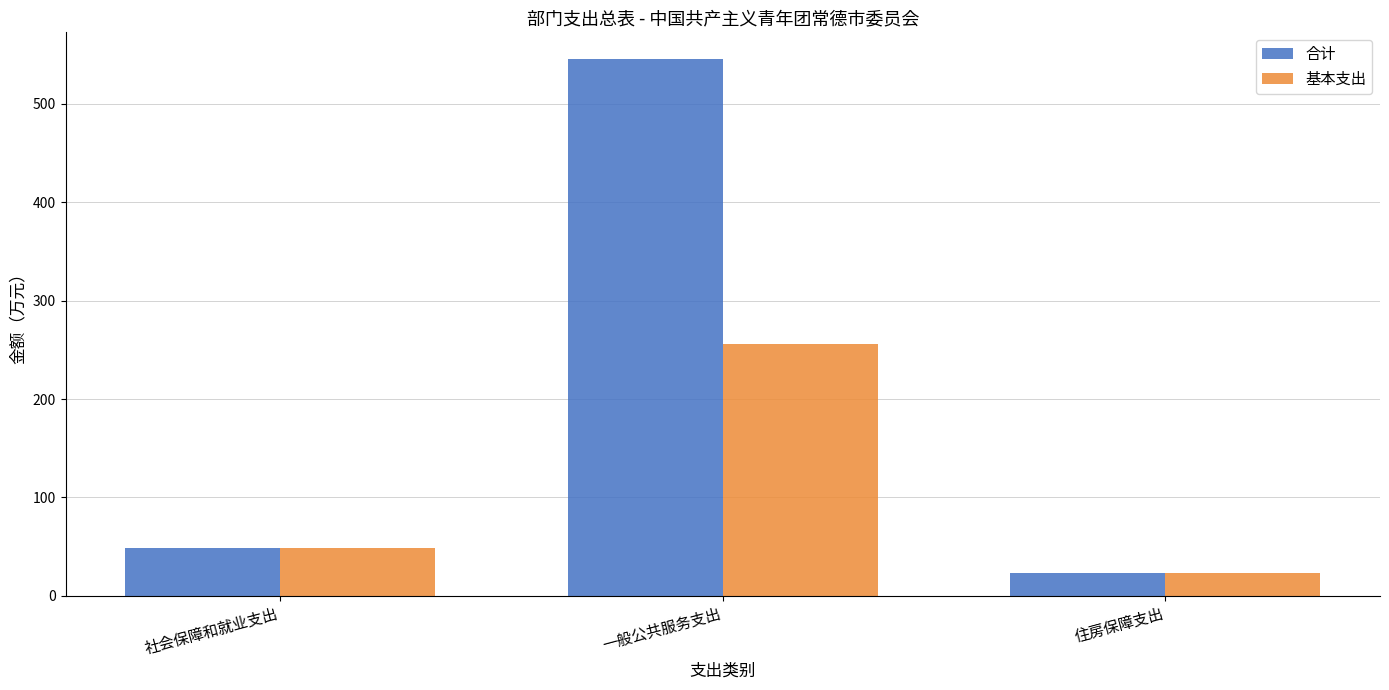

Which category has the highest value in the 基本支出 series?

一般公共服务支出